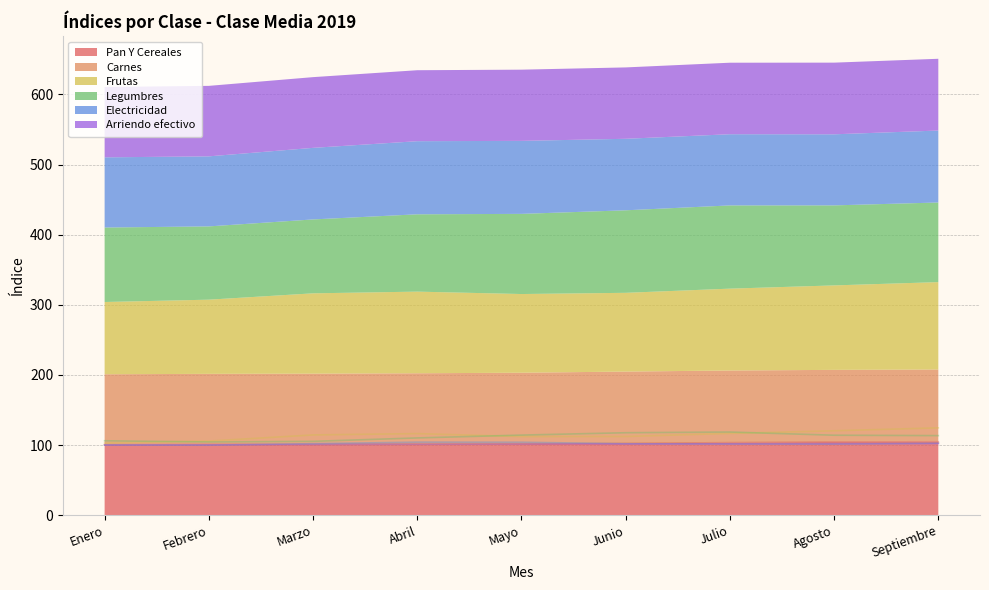

Is it true that Arriendo efectivo equals 101.5 at Mayo?

True